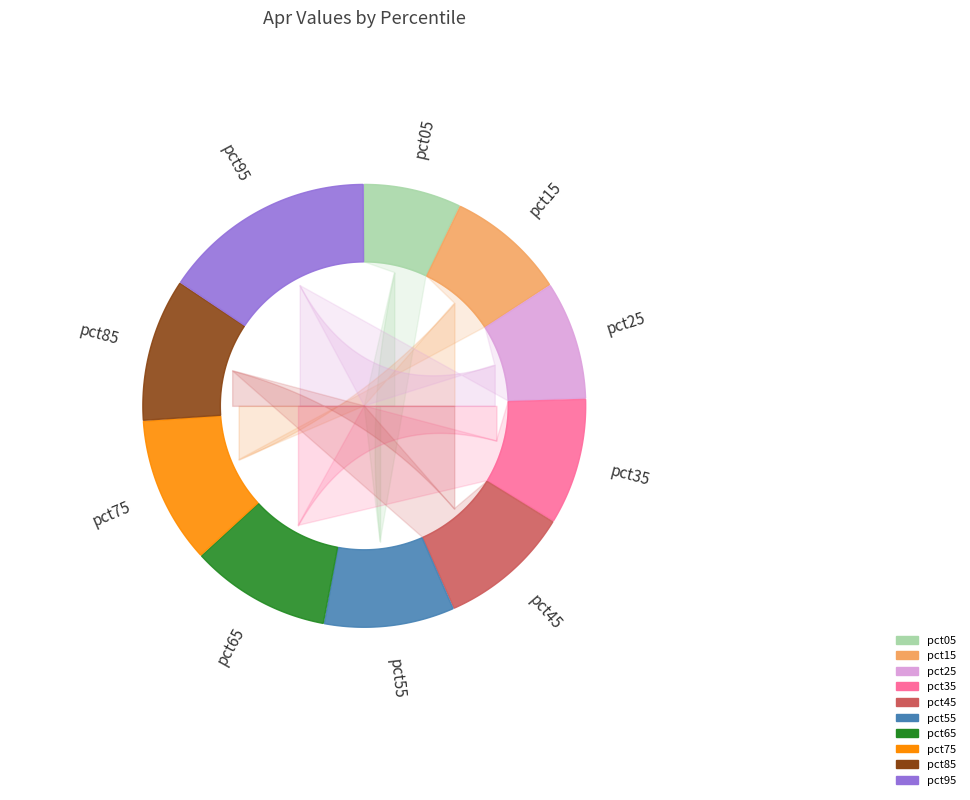

Does any single category account for the majority?

No